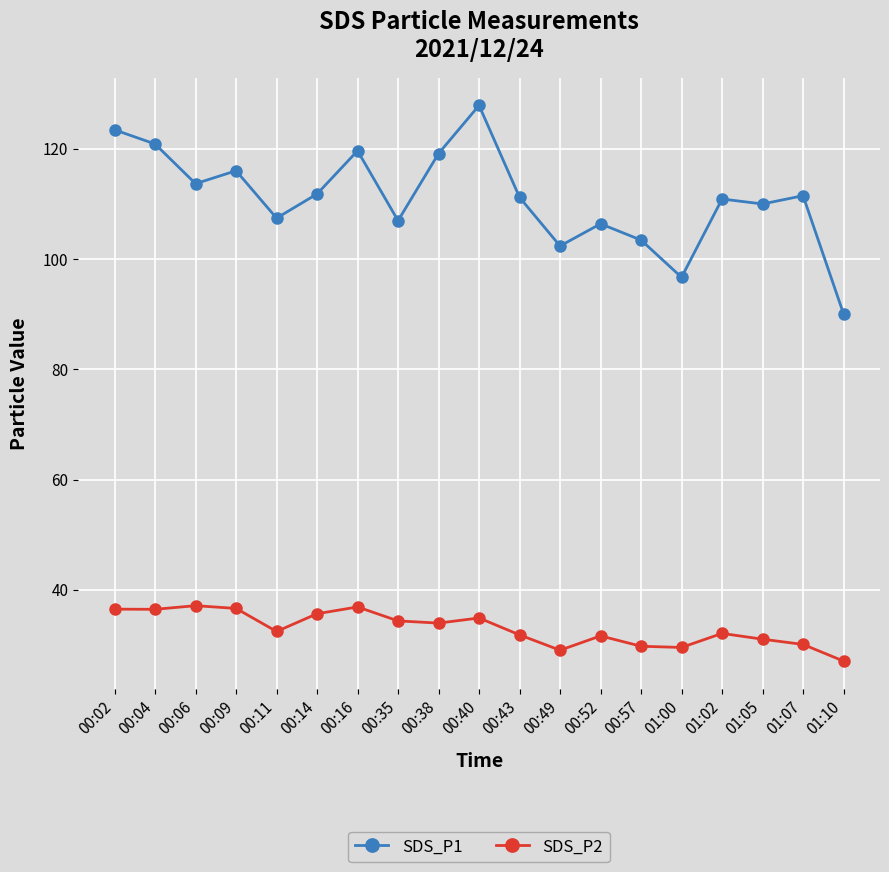

What is the smallest value displayed?

27.1